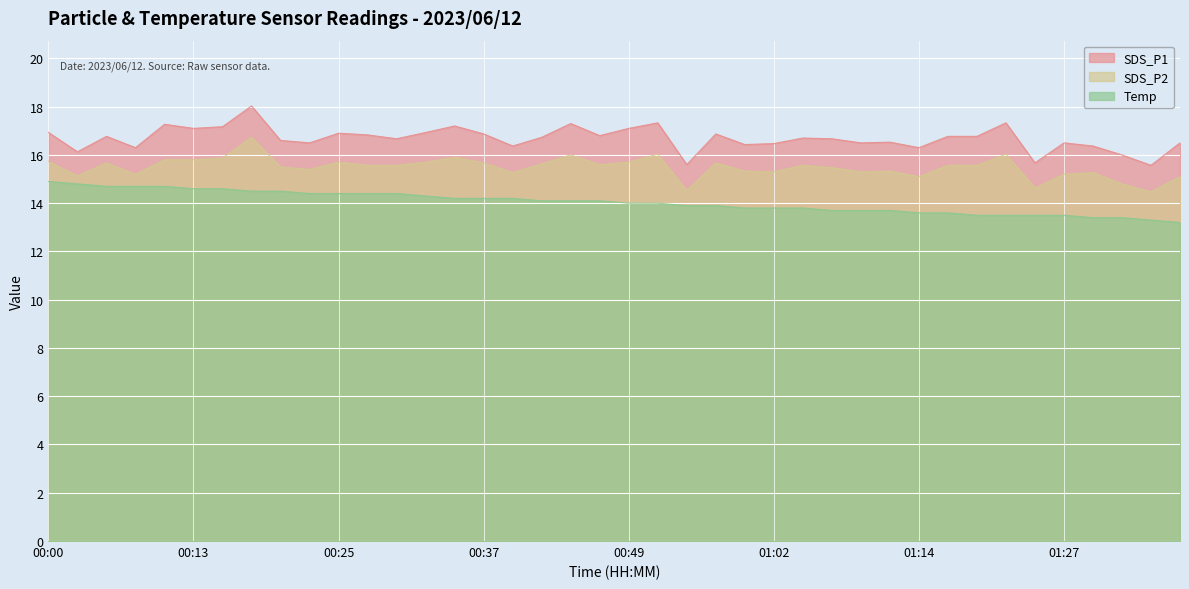

Is it true that SDS_P2 equals 20.0 at 01:02?

False